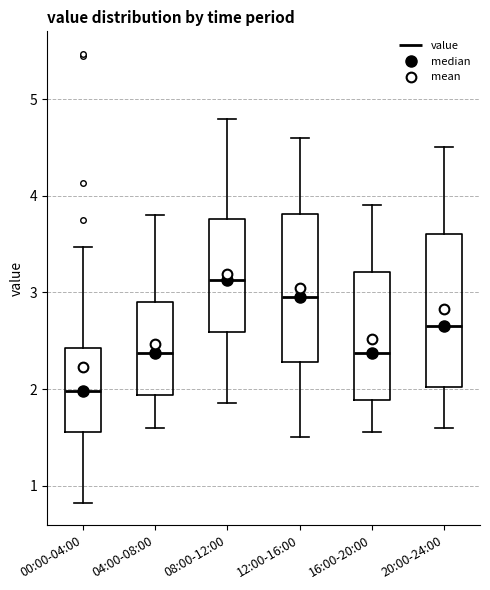

Which box's median line is the highest?

08:00-12:00